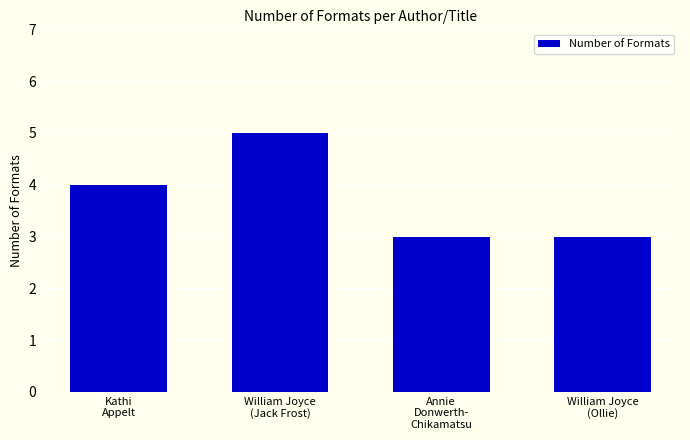

True or false: the data shows 3 at Annie
Donwerth-
Chikamatsu.

True